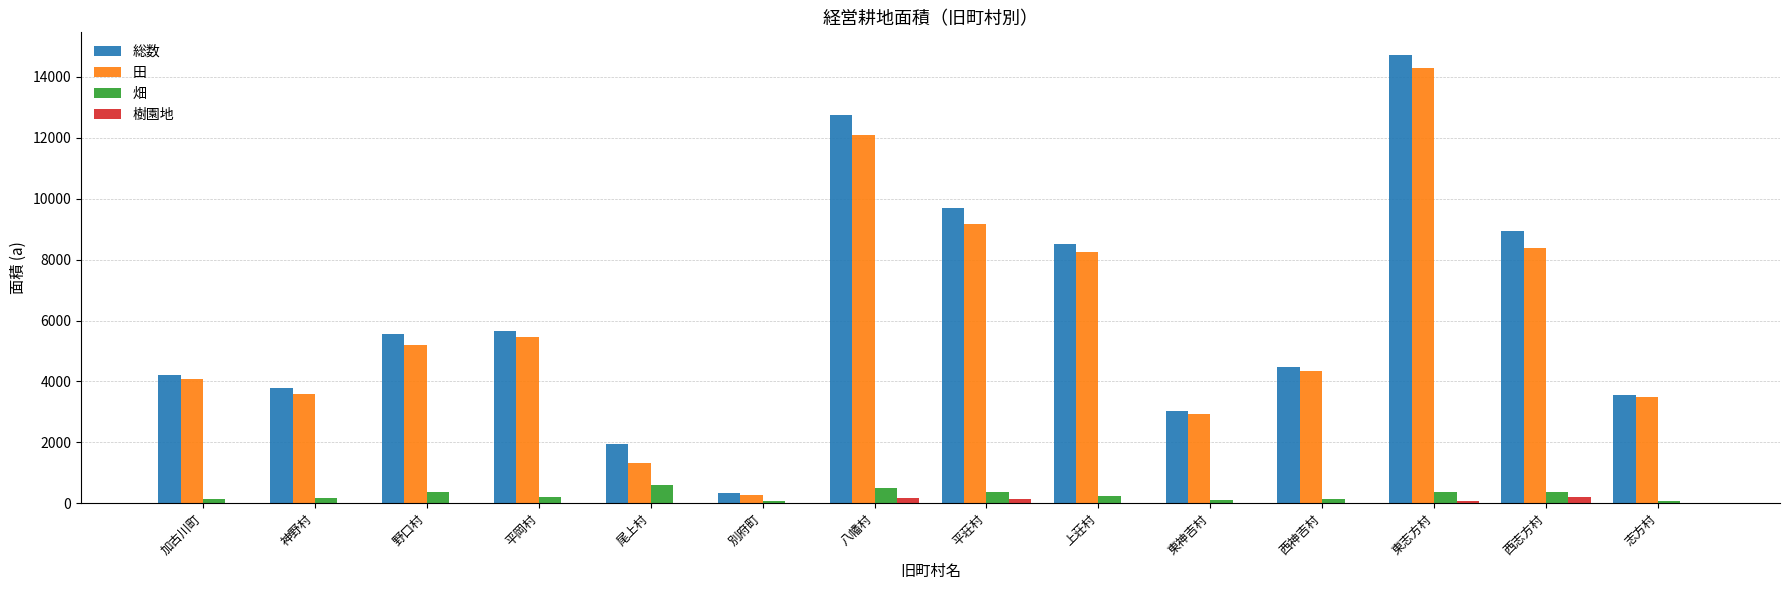

Which series changed the most between 西神吉村 and 東志方村?

総数